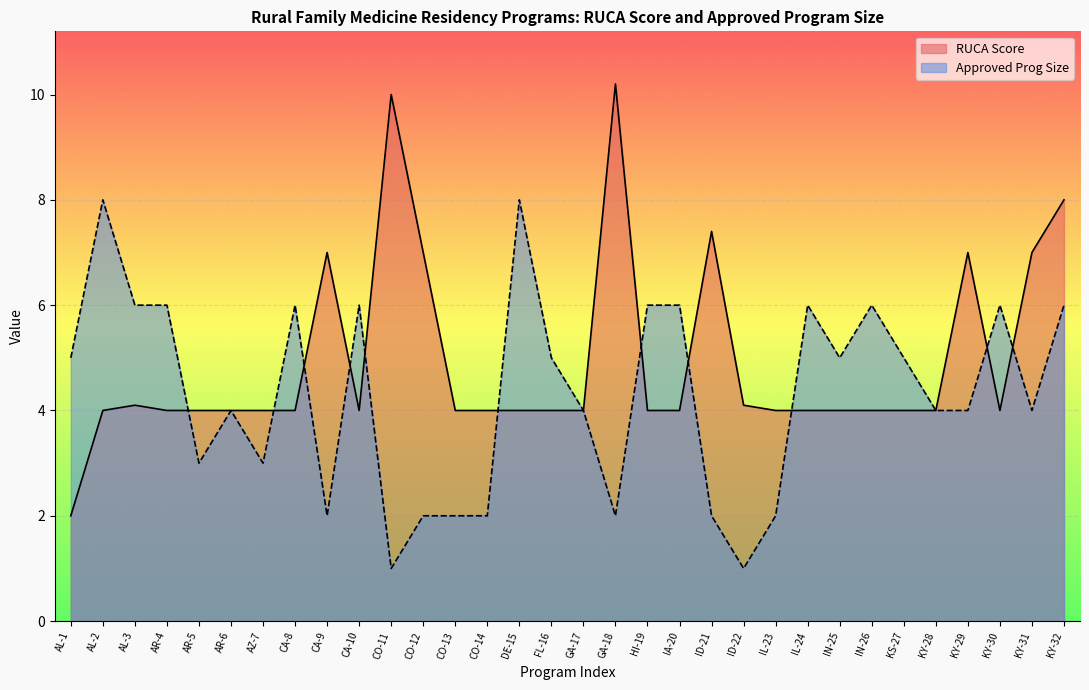

Which series has the largest total across all categories?

RUCA Score